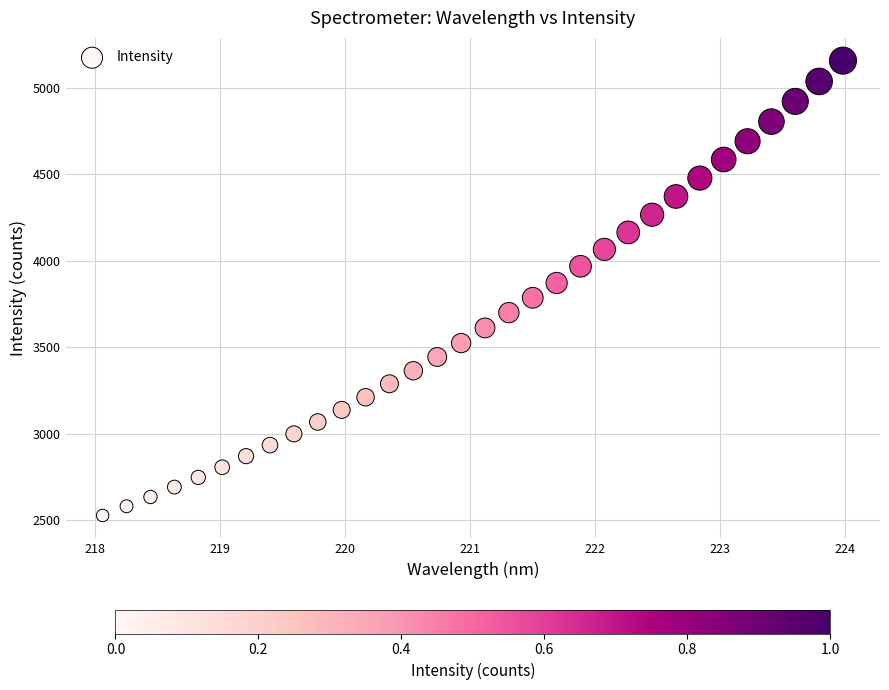

What is the range of Y values (max minus min)?

2631.6